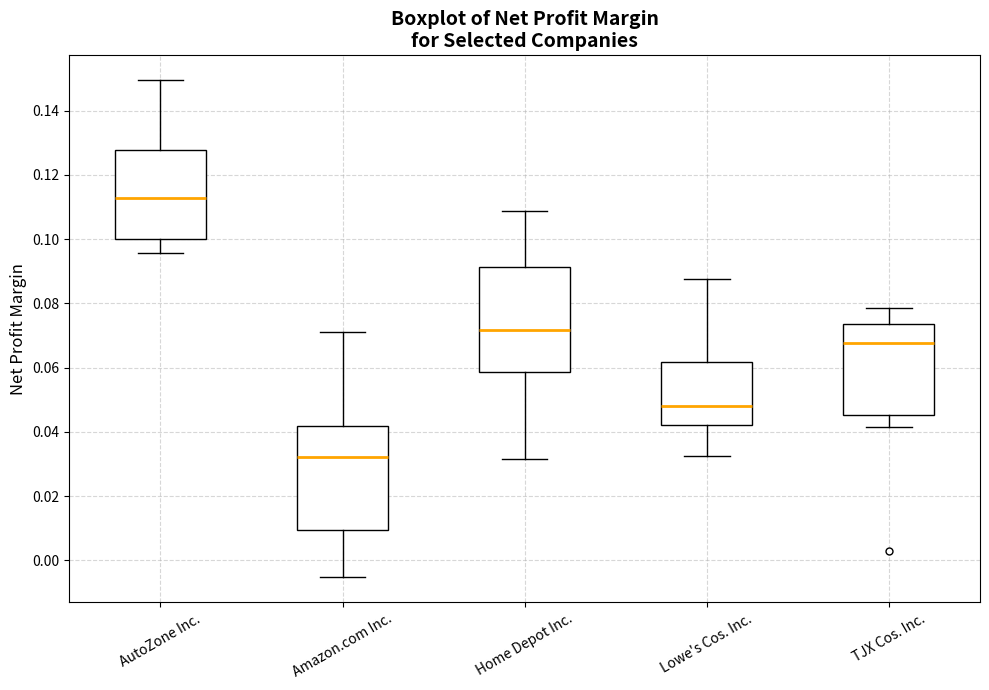

Which box's median line is the lowest?

Amazon.com Inc.